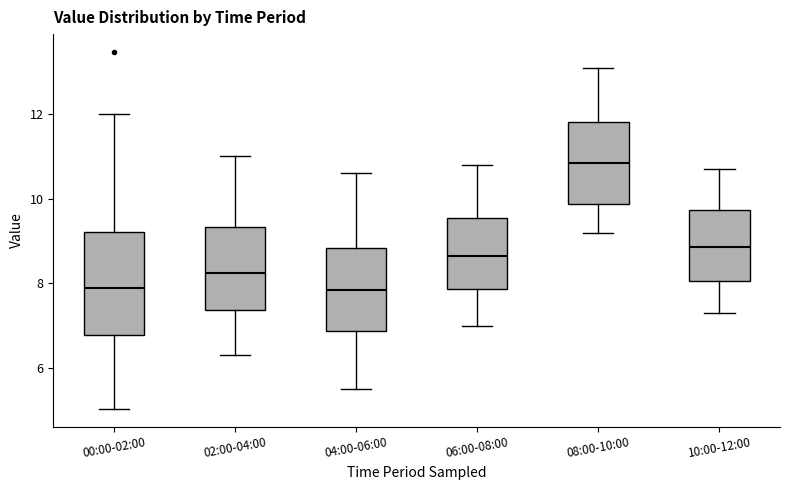

Where does the upper whisker of the box for 10:00-12:00 end on the y-axis? The values are not printed on the chart, so give them approximately, as read against the axis.

10.8